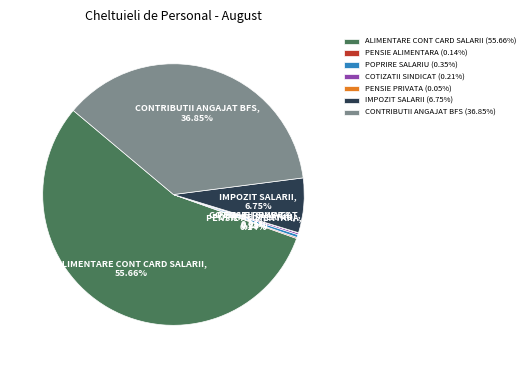

Approximately how many times larger is the value at CONTRIBUTII ANGAJAT BFS compared to POPRIRE SALARIU?

106.3